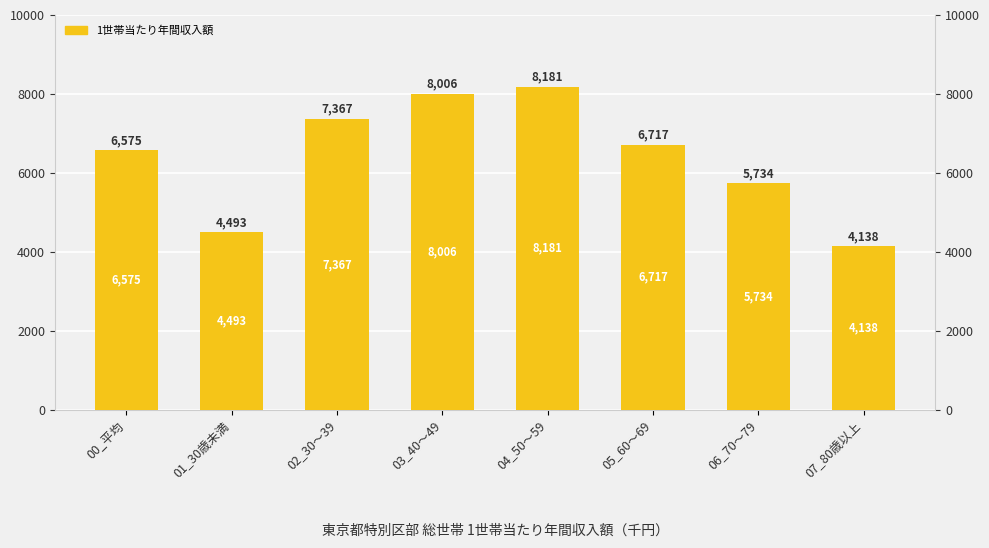

What is the change in value from 00_平均 to 02_30～39?

+792